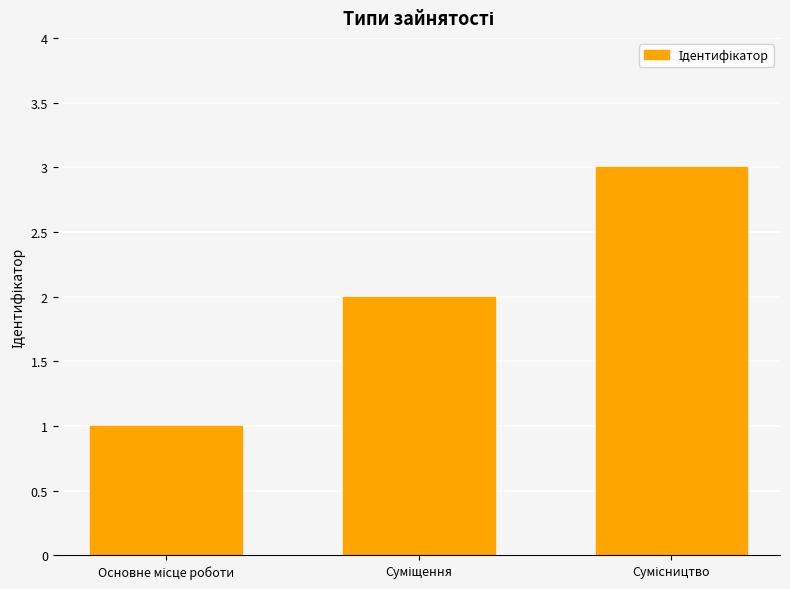

What is the sum of all values?

6